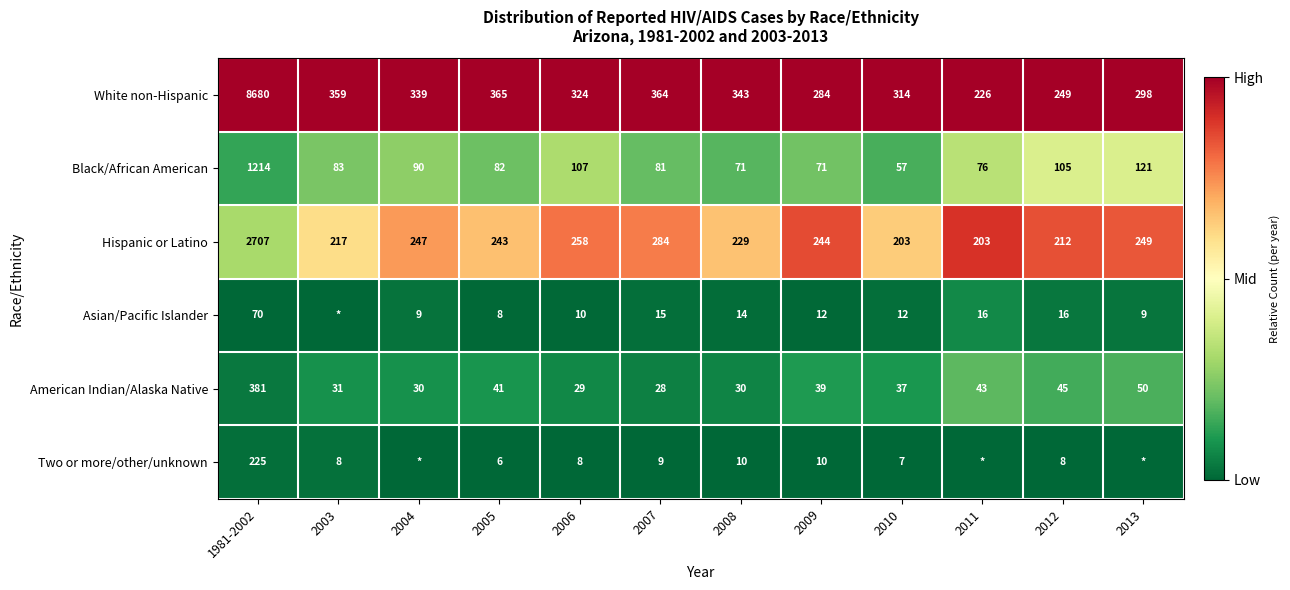

The value of Black/African American at 2008 is 99. True or false?

False